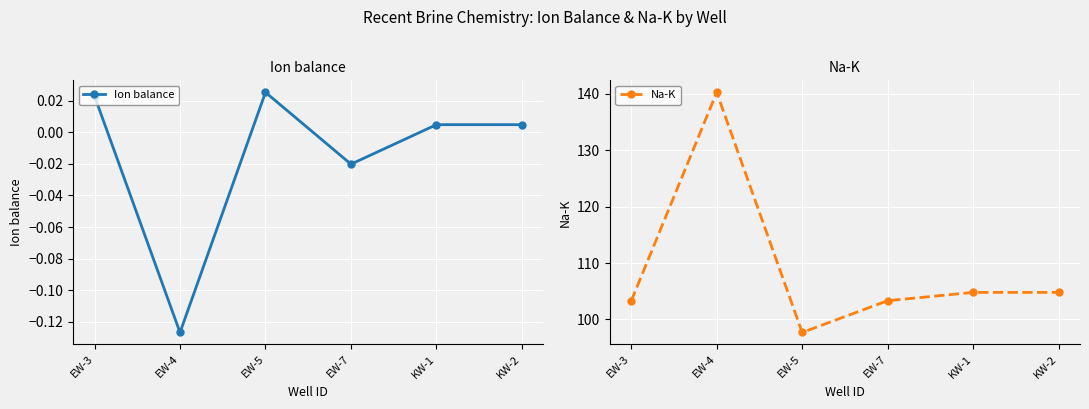

Rank the categories by Na-K value from lowest to highest.

EW-5, EW-3, EW-7, KW-1, KW-2, EW-4